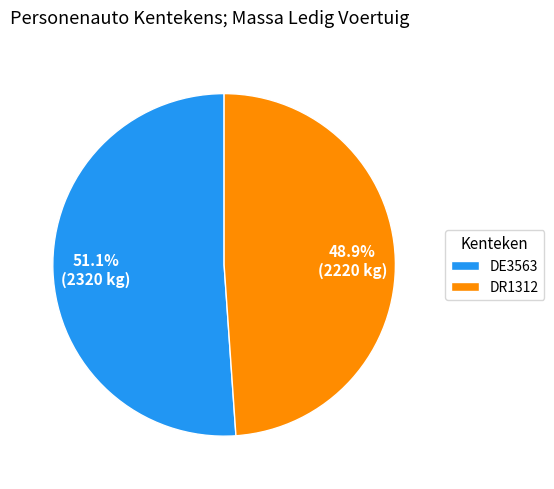

Which has a higher value, DE3563 or DR1312?

DE3563